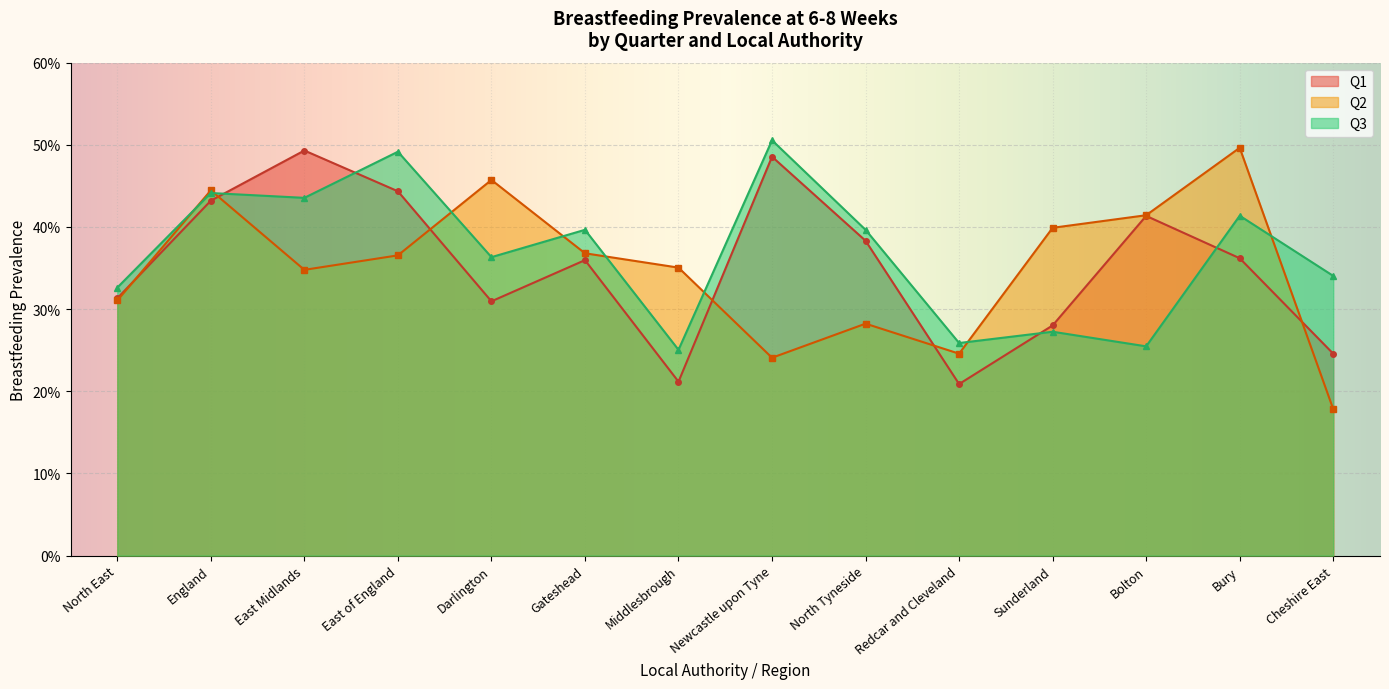

What is the value of the Q1 point at the 14th from the left?

0.2